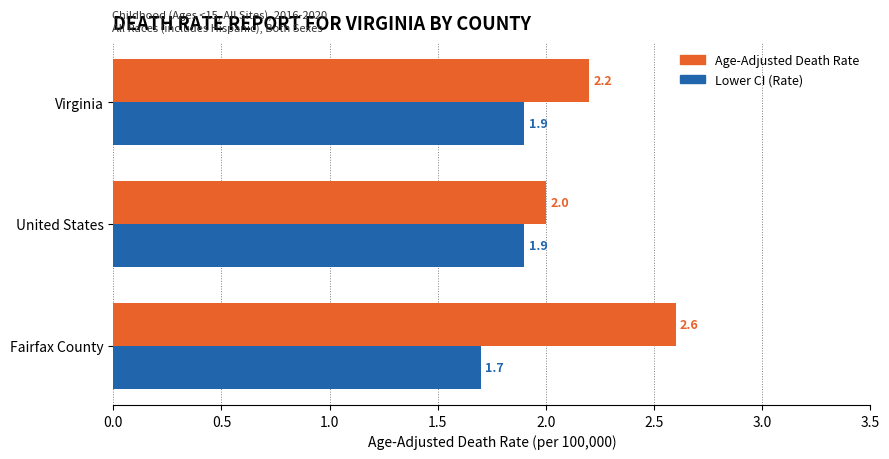

Which series has the largest range (max minus min)?

Age-Adjusted Death Rate